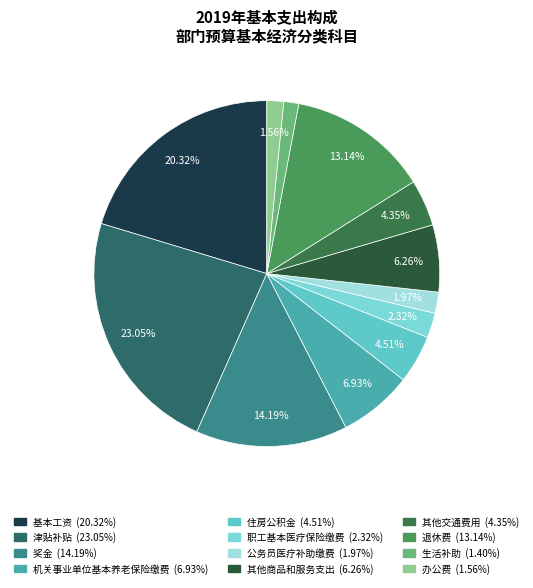

Does any single category account for the majority?

No